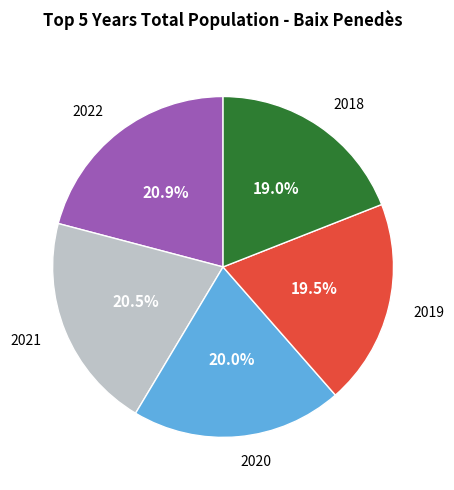

Is there any slice that represents more than half of the pie?

No